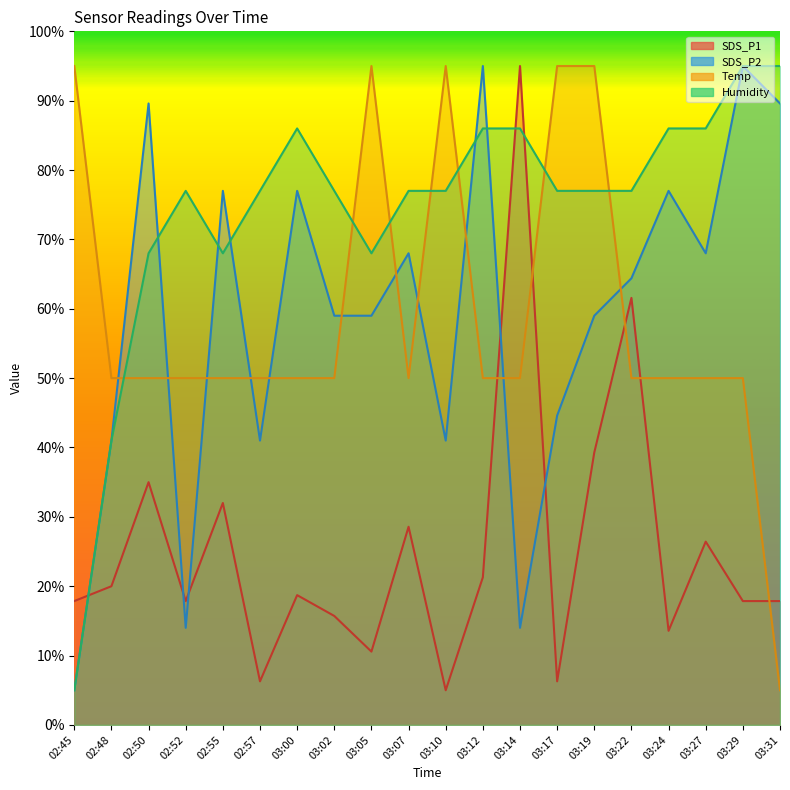

How many values in the Temp series are below 49?

1